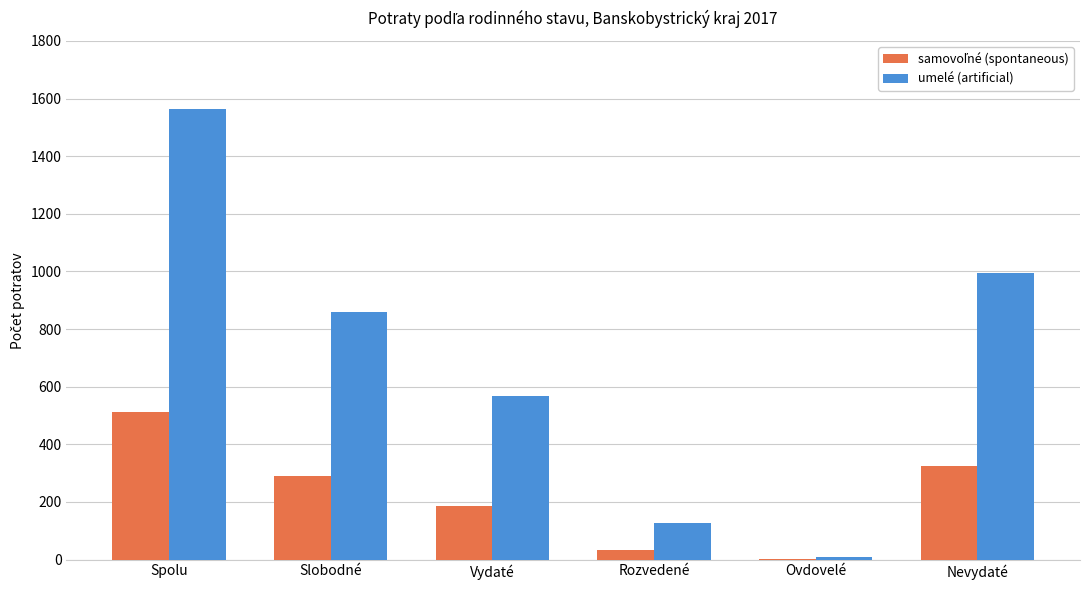

Is it true that umelé (artificial) equals 502 at Slobodné?

False